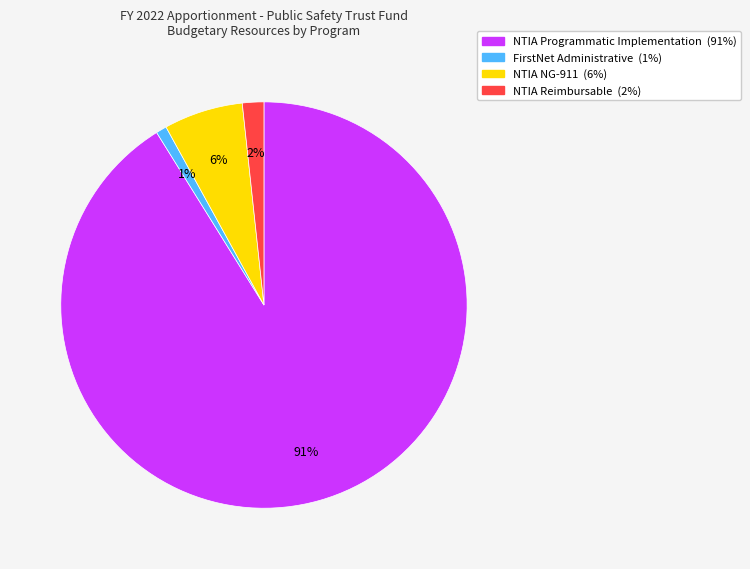

How many slices are in this pie chart?

4